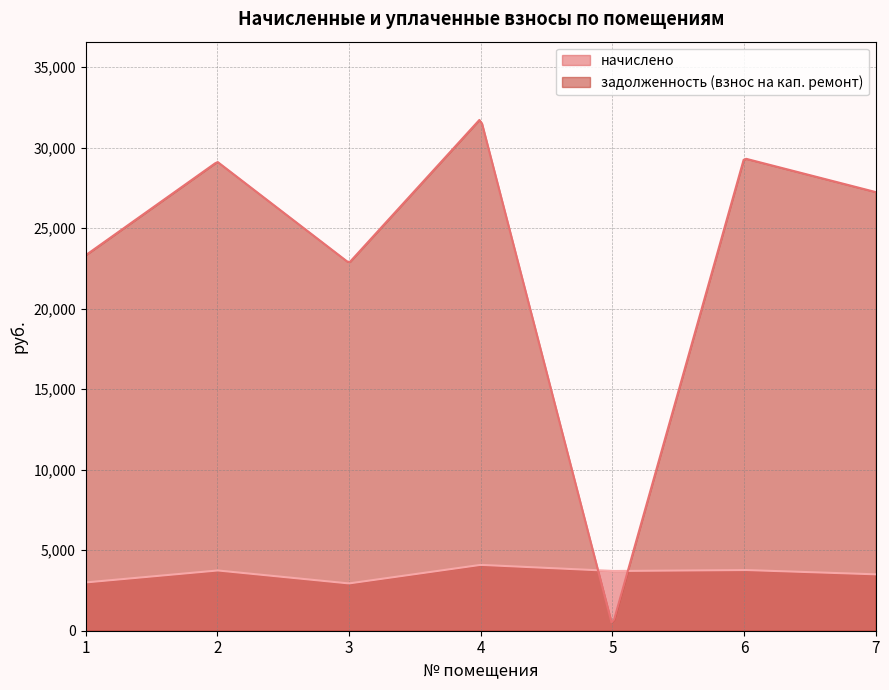

What is the value of the задолженность (взнос на кап. ремонт) point at the 3rd from the left?

22844.4